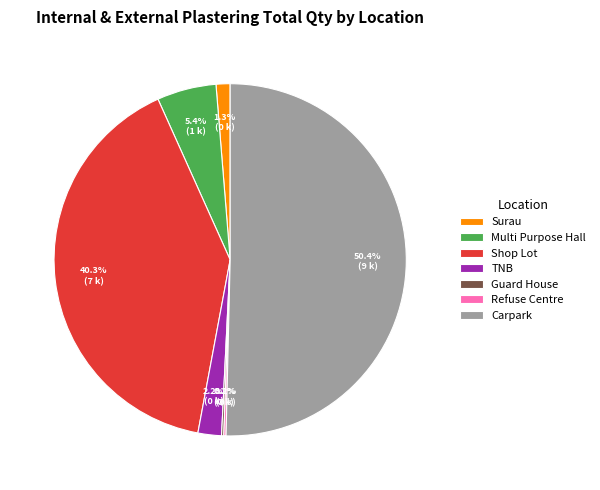

Combined, what portion of the pie is Surau and Shop Lot?

41.6%